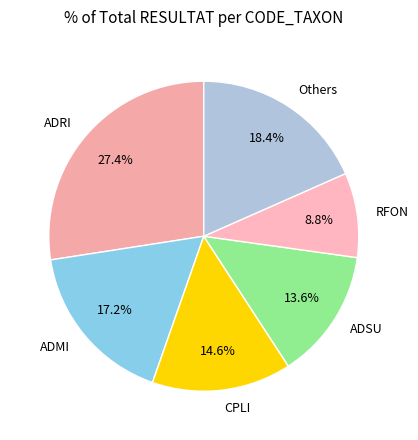

Which has a higher value, RFON or ADSU?

ADSU